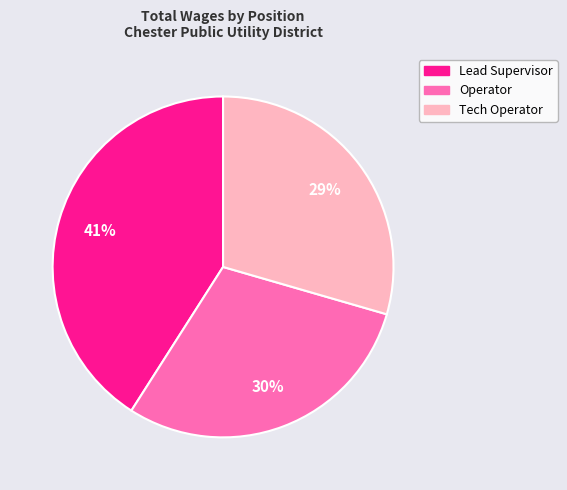

Which has a higher value, Operator or Lead Supervisor?

Lead Supervisor